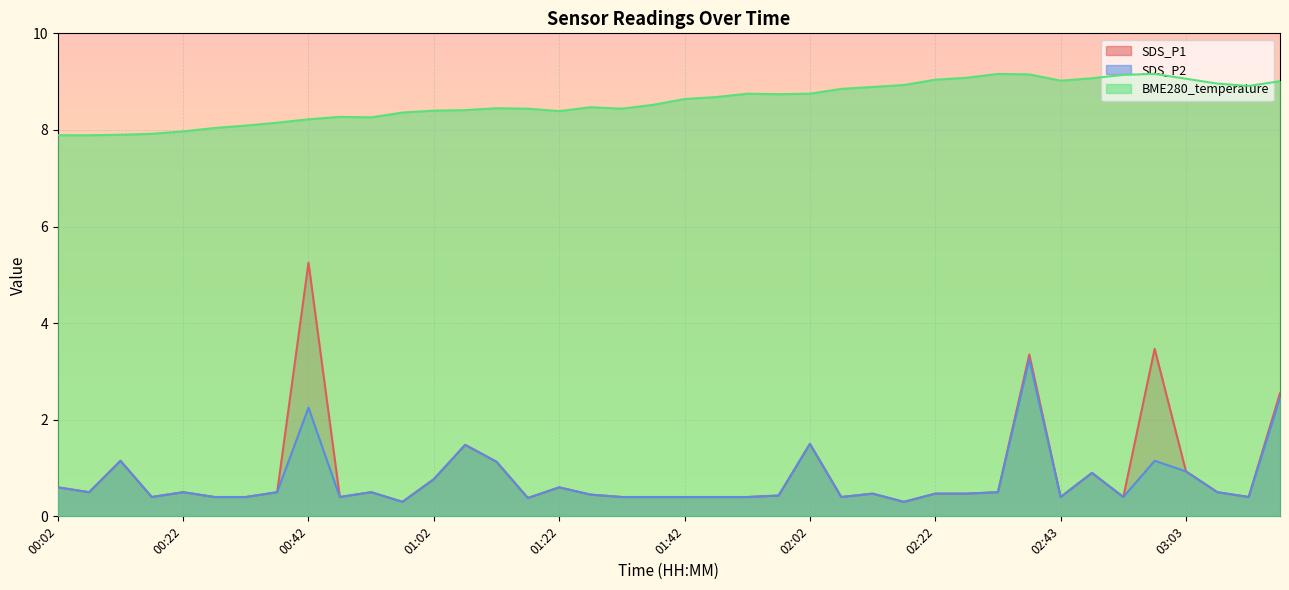

What position from the left is 02:07?

26